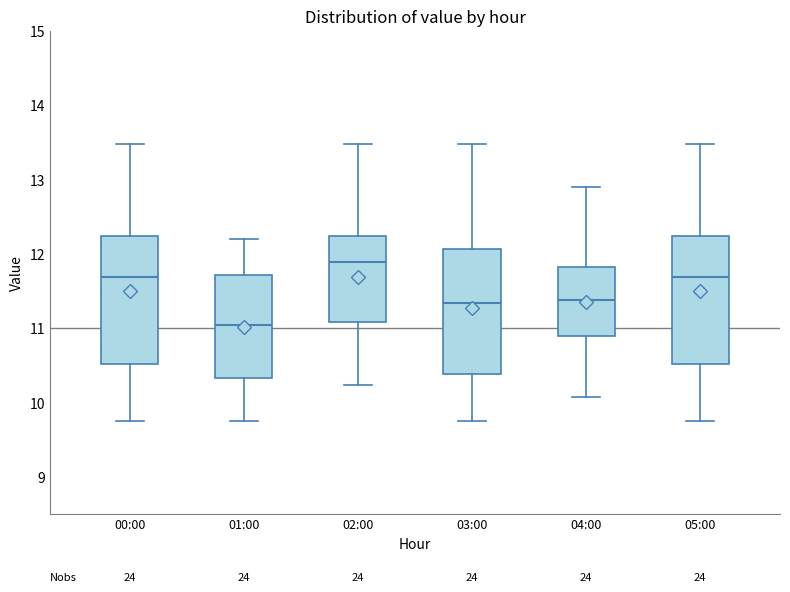

Reading left to right, transcribe this box plot: for each box, give where its median line is, the range the box spans, and where its two whiskers end, as read against the y-axis. The values are not printed on the chart, so give them approximately, as read against the axis.

00:00: median 11.7, box 10.5 to 12.2, whiskers 9.8 to 13.5
01:00: median 11.0, box 10.3 to 11.7, whiskers 9.8 to 12.2
02:00: median 11.9, box 11.1 to 12.2, whiskers 10.2 to 13.5
03:00: median 11.3, box 10.4 to 12.1, whiskers 9.8 to 13.5
04:00: median 11.4, box 10.9 to 11.8, whiskers 10.1 to 12.9
05:00: median 11.7, box 10.5 to 12.2, whiskers 9.8 to 13.5